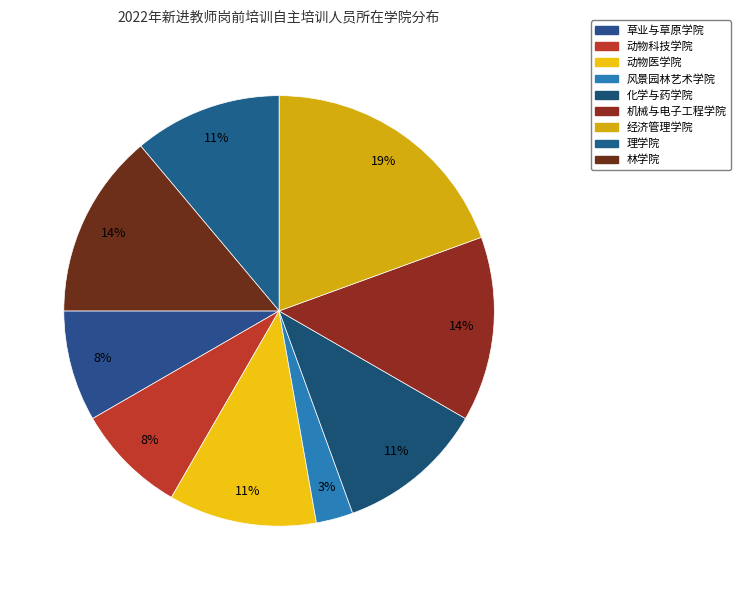

Does 化学与药学院 represent more than half of the total?

No